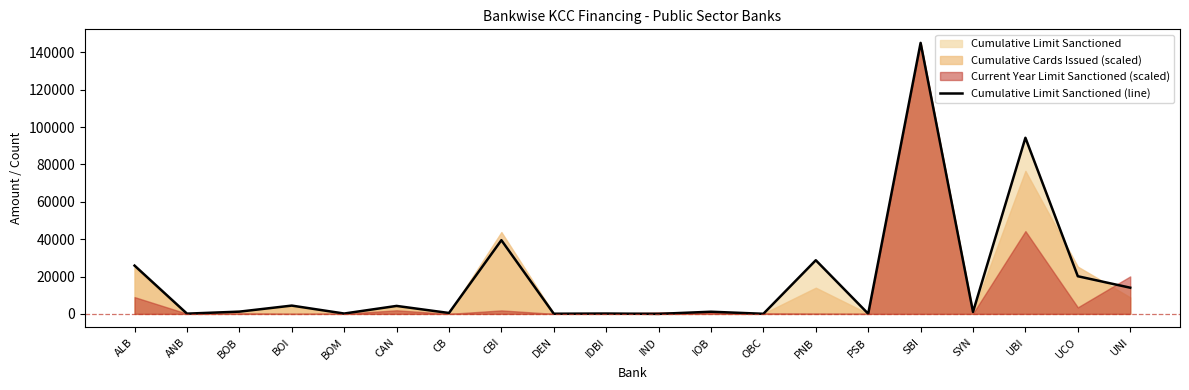

How many categories are shown in the chart?

20